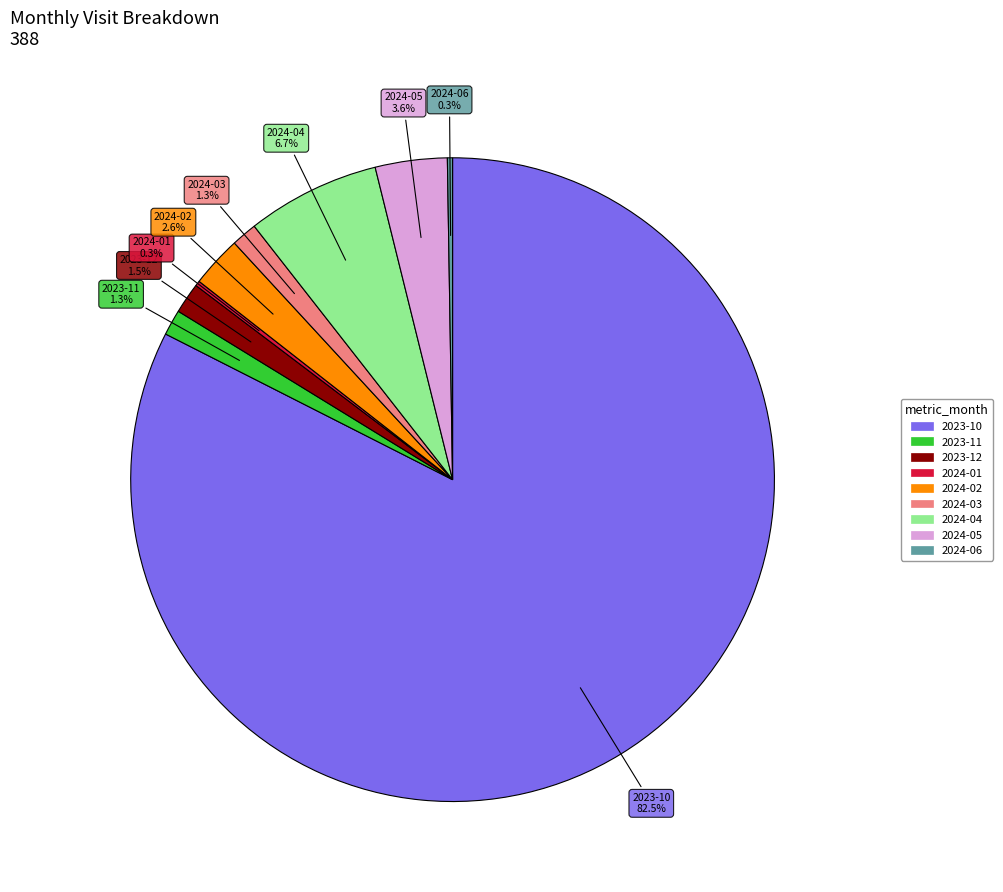

Approximately how many times larger is the value at 2024-04 compared to 2024-05?

1.9